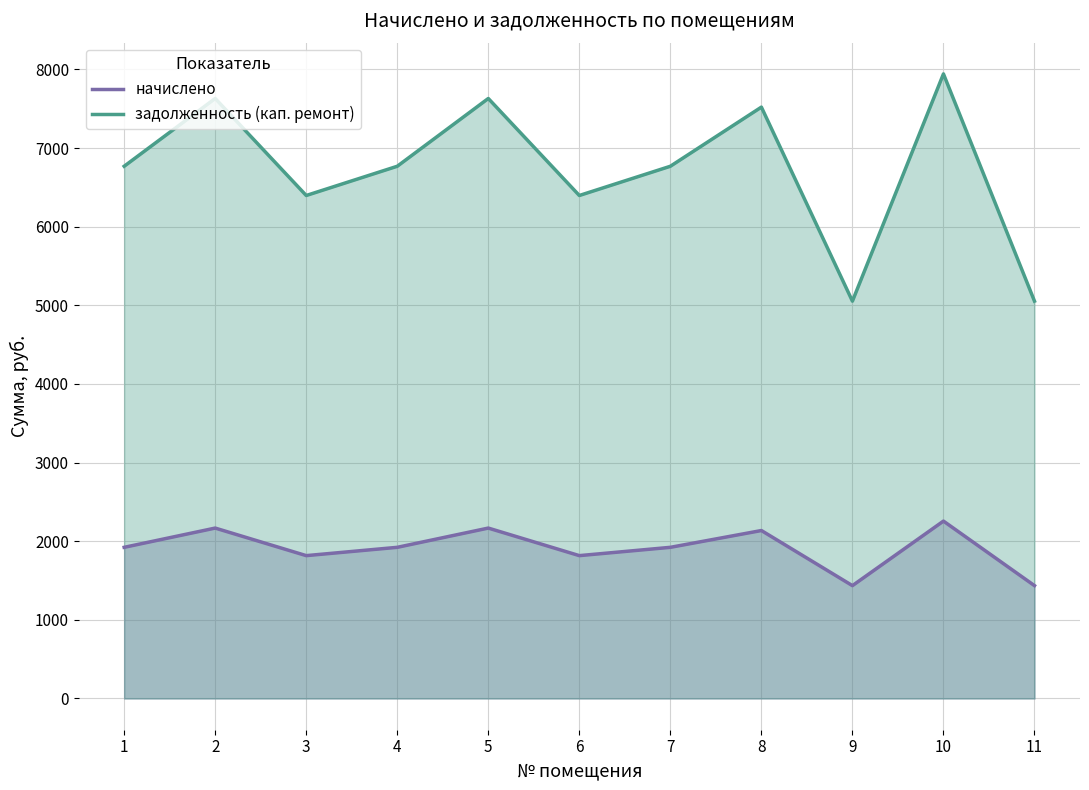

What is the sum of all начислено values?

20997.6